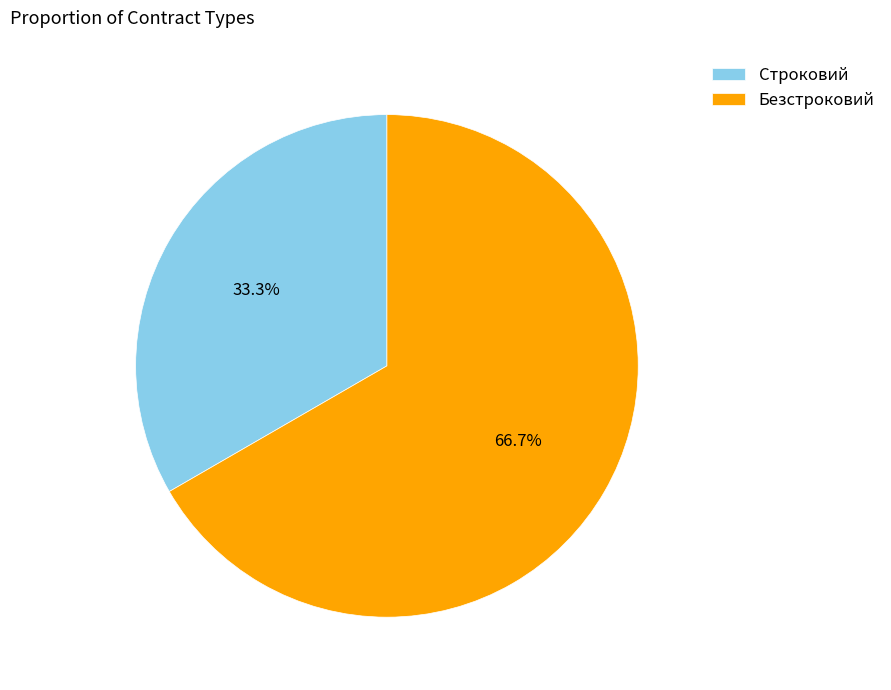

To the nearest percent, what portion does Безстроковий represent?

67%